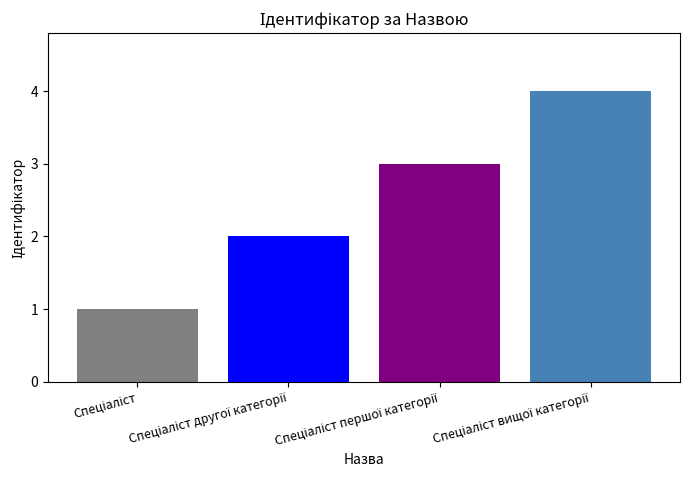

How many categories are shown in the chart?

4